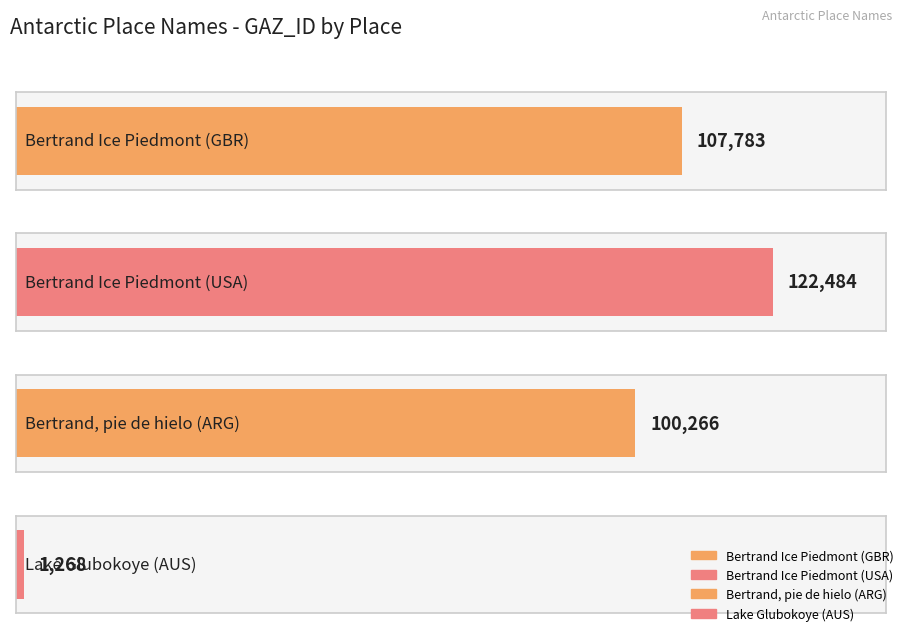

Does the chart contain stacked bars?

No